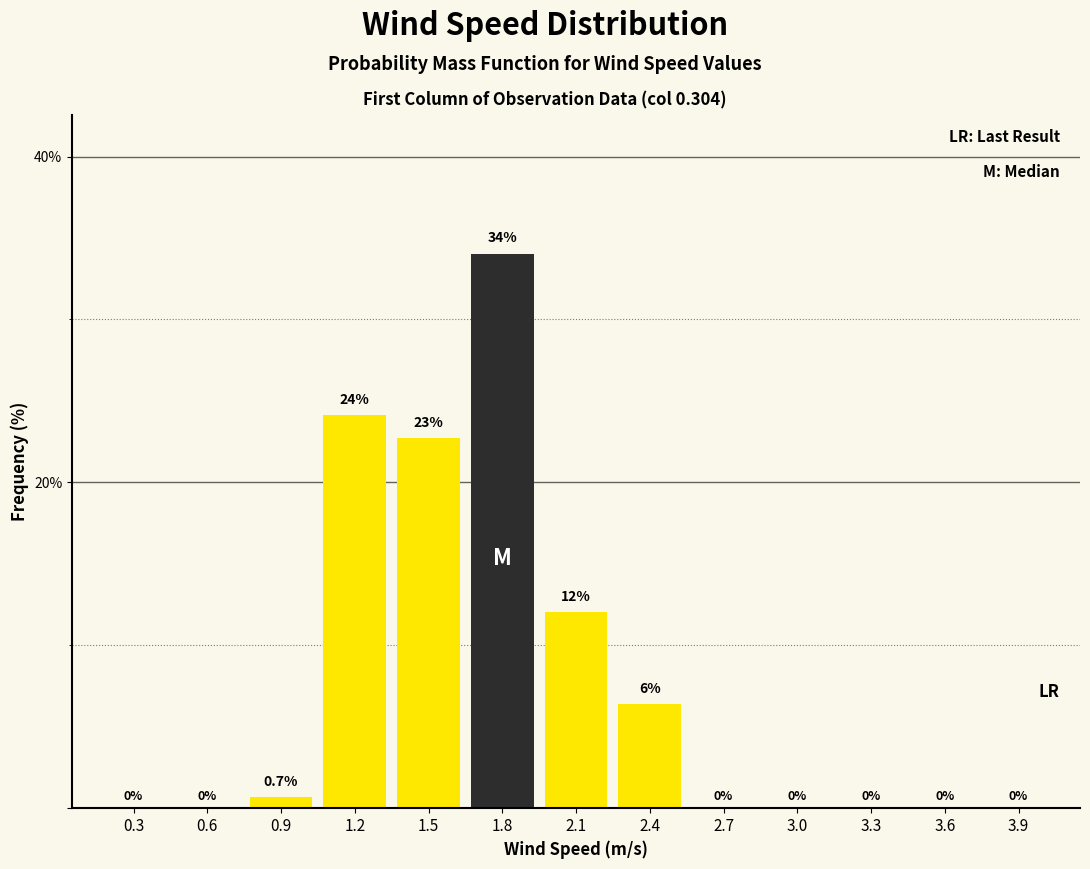

Reading right to left, list all the values displayed in this chart.

3.9=0.0	3.6=0.0	3.3=0.0	3.0=0.0	2.7=0.0	2.4=6.4	2.1=12.1	1.8=34.0	1.5=22.7	1.2=24.1	0.9=0.7	0.6=0.0	0.3=0.0